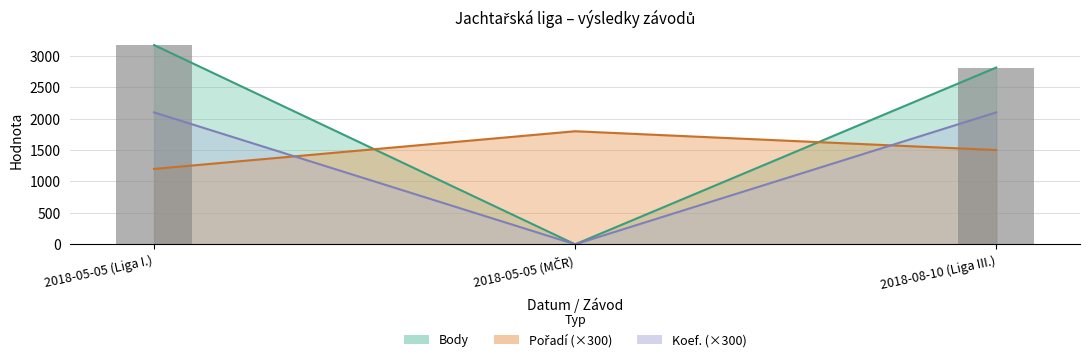

What is the label of the 1st bar from the left?

2018-05-05 (Liga I.)